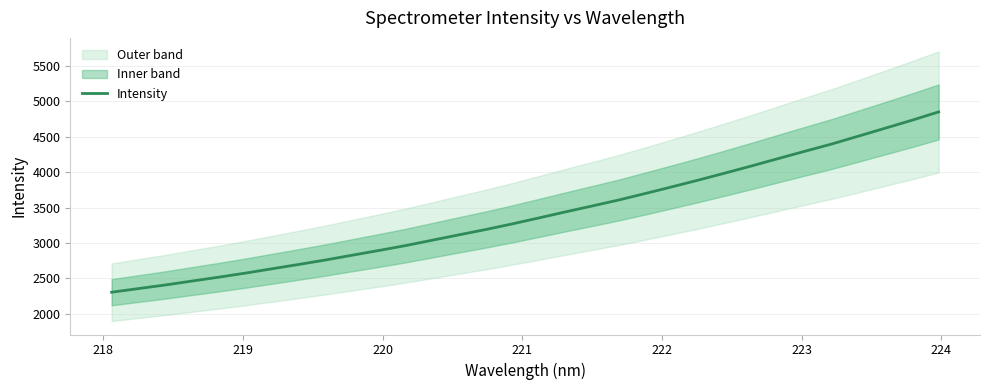

What is the highest value of the Intensity series?

4847.5